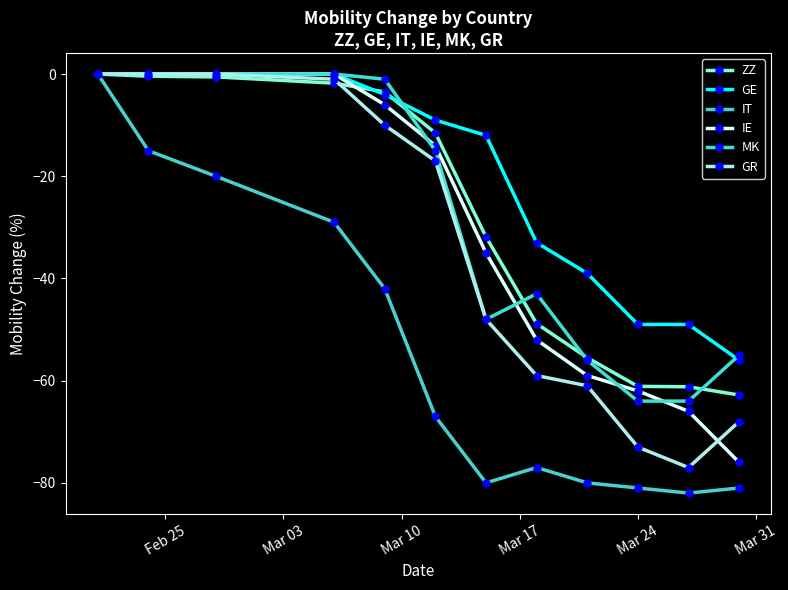

Which series has the widest spread of values?

IT